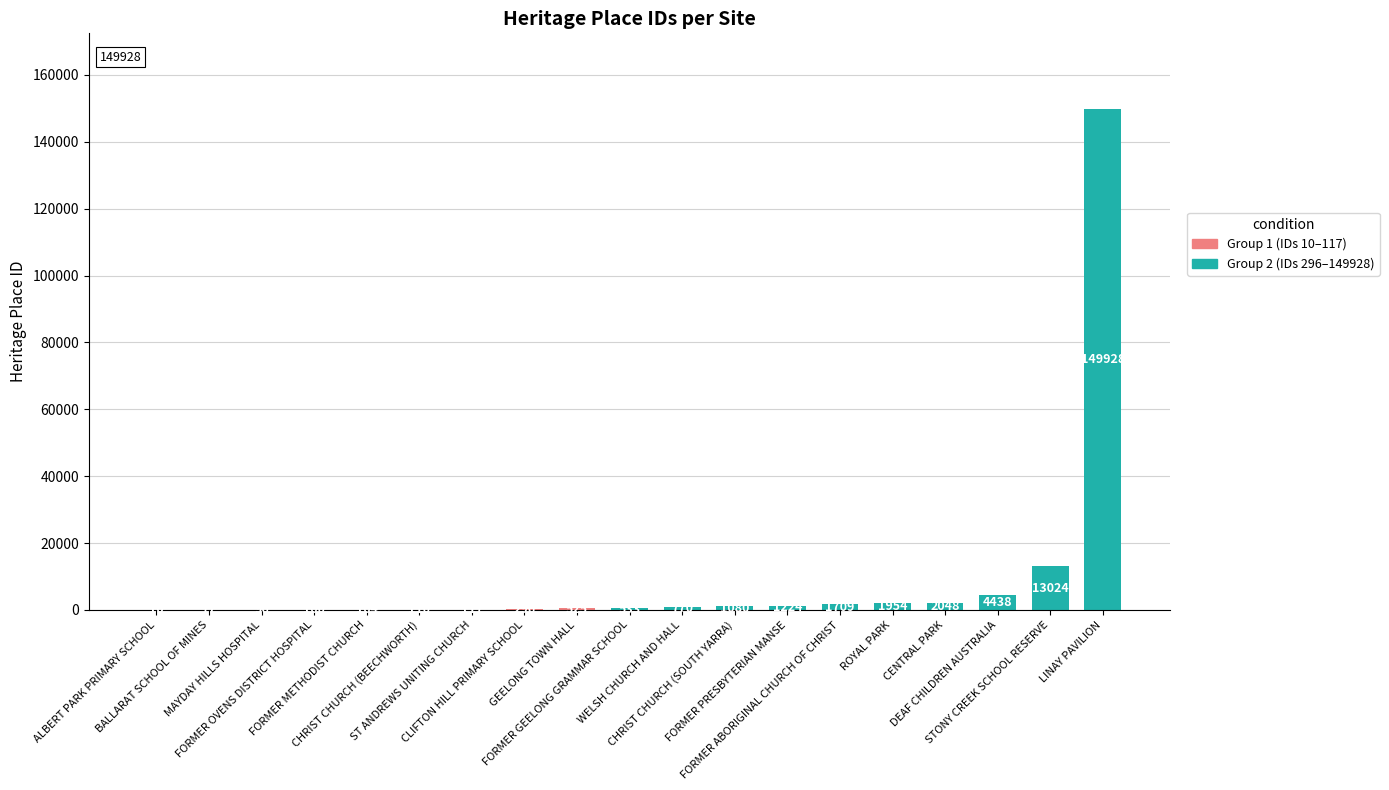

What is the sum of all values?

178143